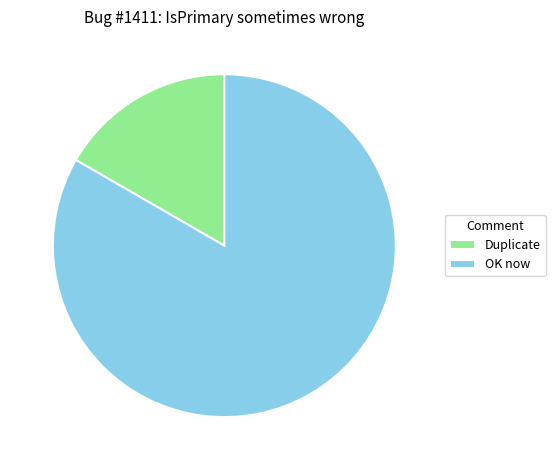

What is the largest slice in the pie chart?

OK now